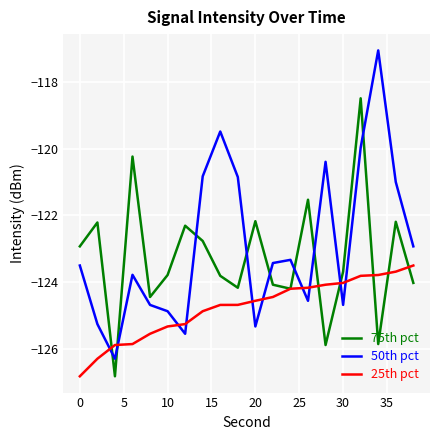

What is the maximum value for 50th pct?

-117.1